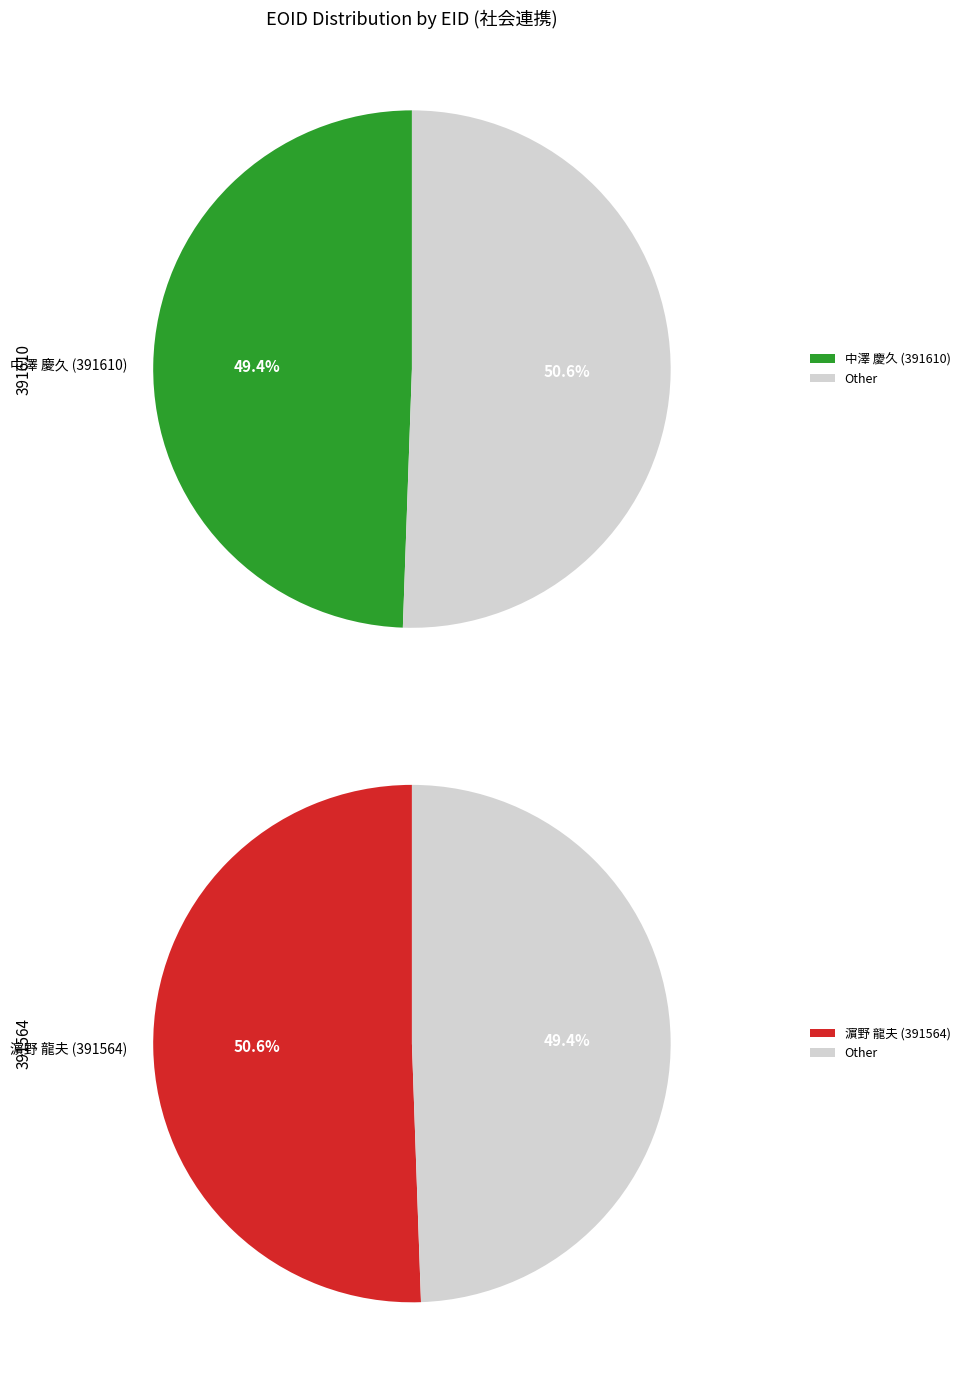

How many slices are in this pie chart?

2